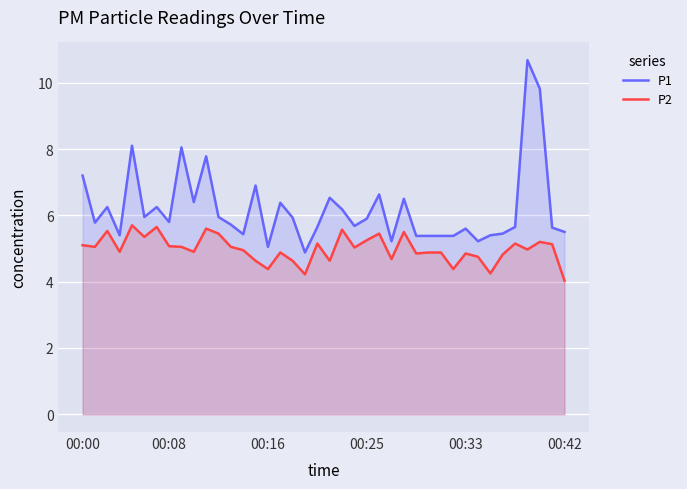

Which series has the largest total across all categories?

P1